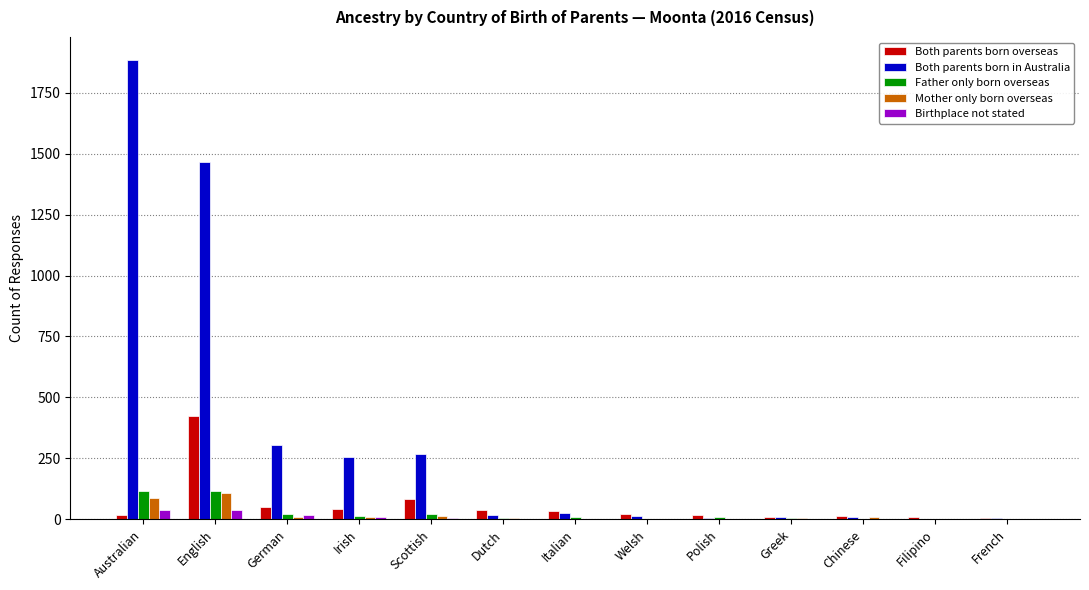

How many groups of bars are there?

13